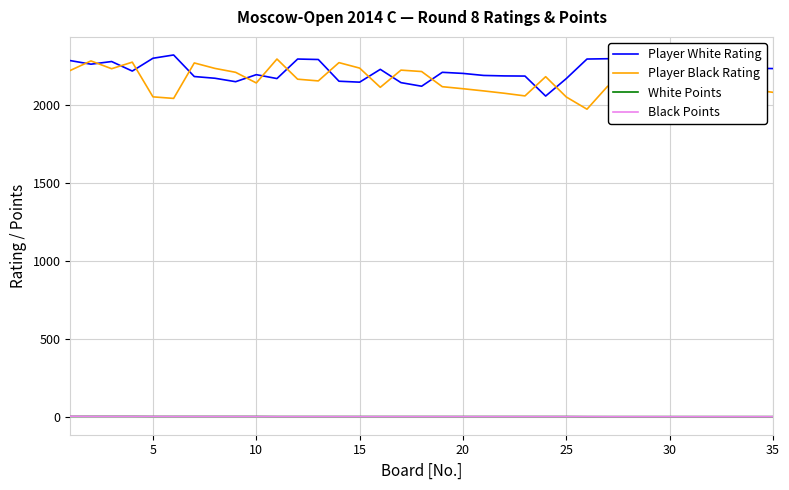

True or false: White Points and Player Black Rating cross at least once.

False